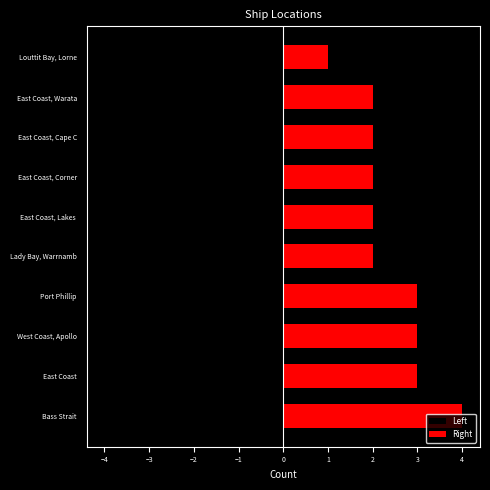

True or false: Left has a value of -1 at East Coast, Cape C.

False